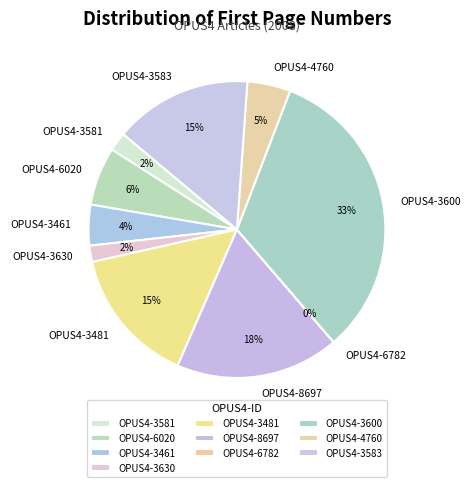

Which has a higher value, OPUS4-3600 or OPUS4-3461?

OPUS4-3600